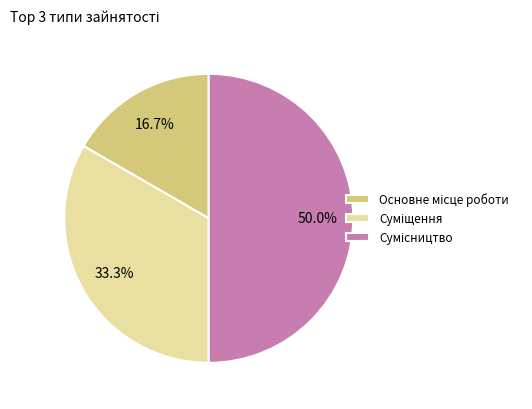

True or false: Сумісництво accounts for 38% of the total.

False